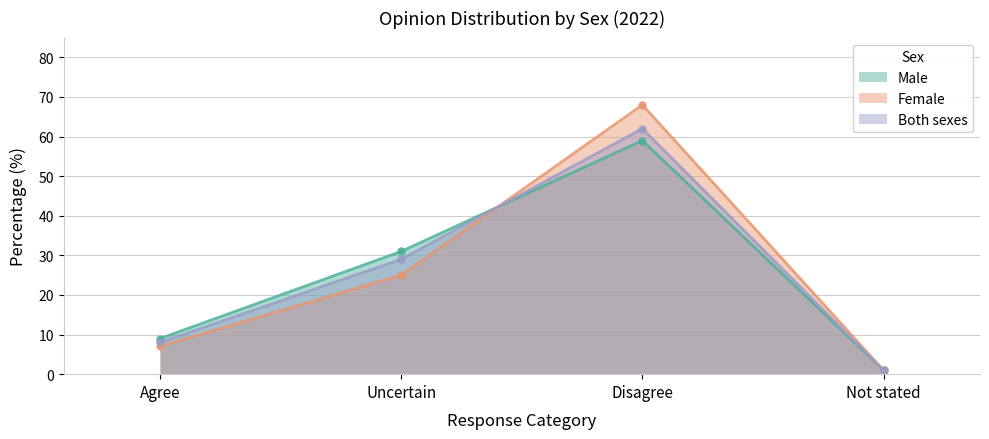

What is the maximum value shown in the chart?

68